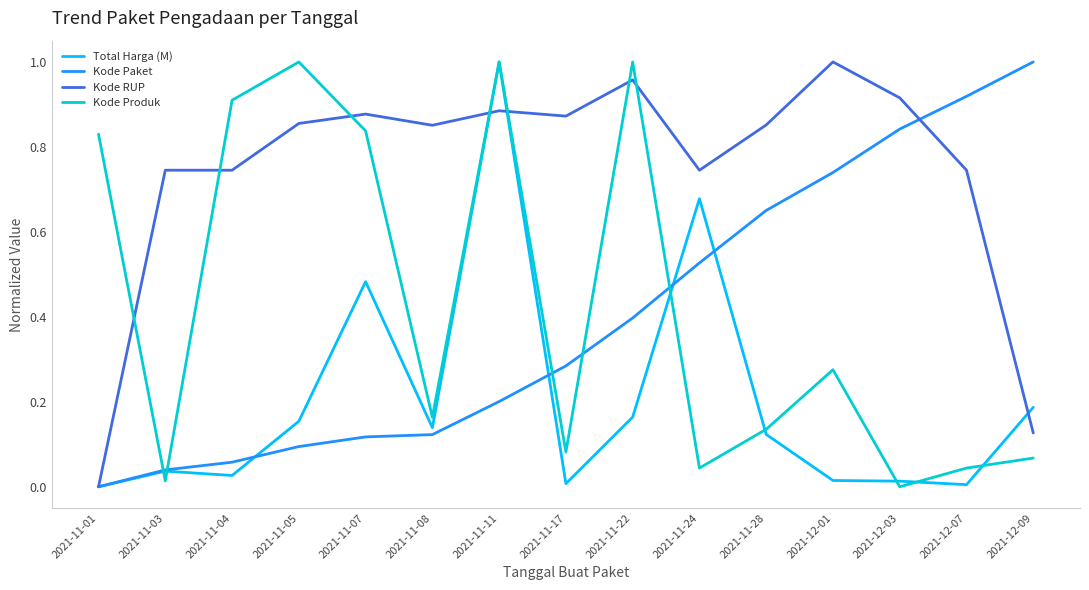

What is the total value across all series at 2021-11-05?

2.1